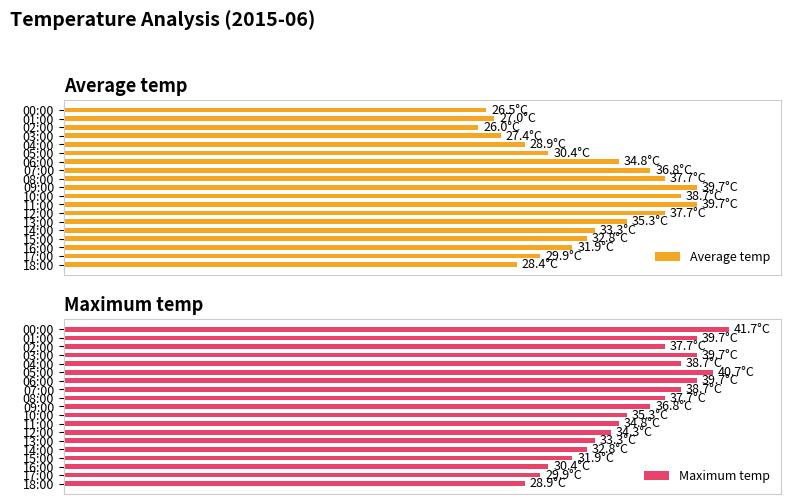

Reading left to right, list all the values displayed in this chart.

Average temp: 26.5	27.0	26.0	27.4	28.9	30.4	34.8	36.8	37.7	39.7	38.7	39.7	37.7	35.3	33.3	32.8	31.9	29.9	28.4
Maximum temp: 41.7	39.7	37.7	39.7	38.7	40.7	39.7	38.7	37.7	36.8	35.3	34.8	34.3	33.3	32.8	31.9	30.4	29.9	28.9